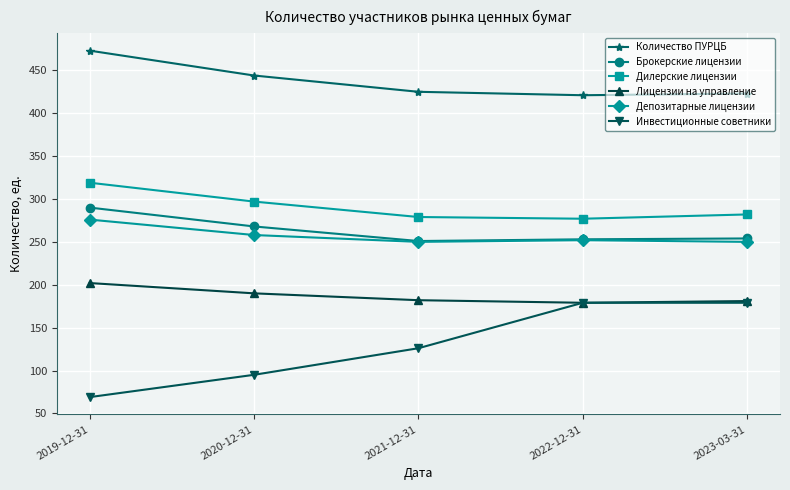

What position from the left is 2023-03-31?

5